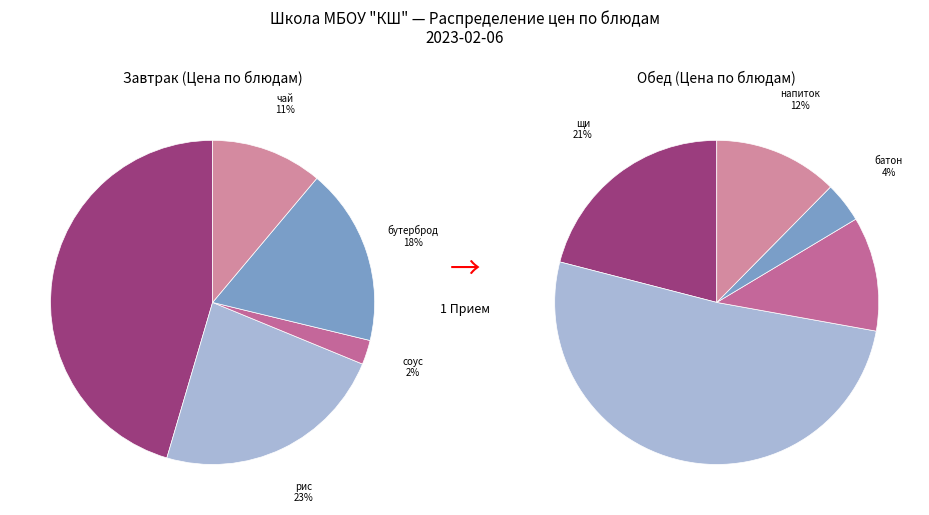

To the nearest percent, what percentage of the pie is 2?

2%